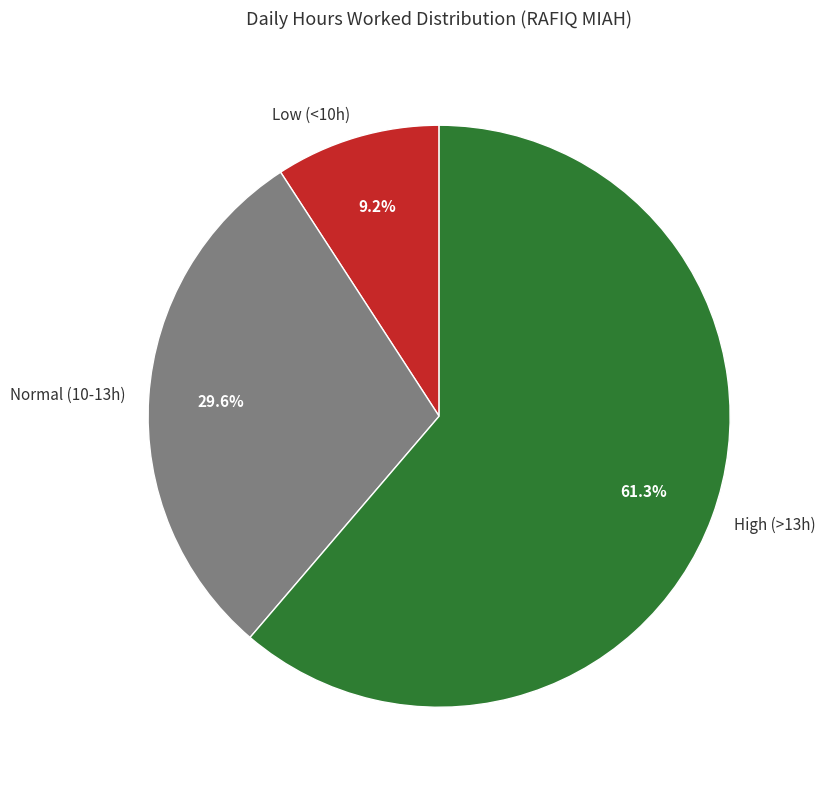

Which category has the smallest portion of the pie?

Low (<10h)